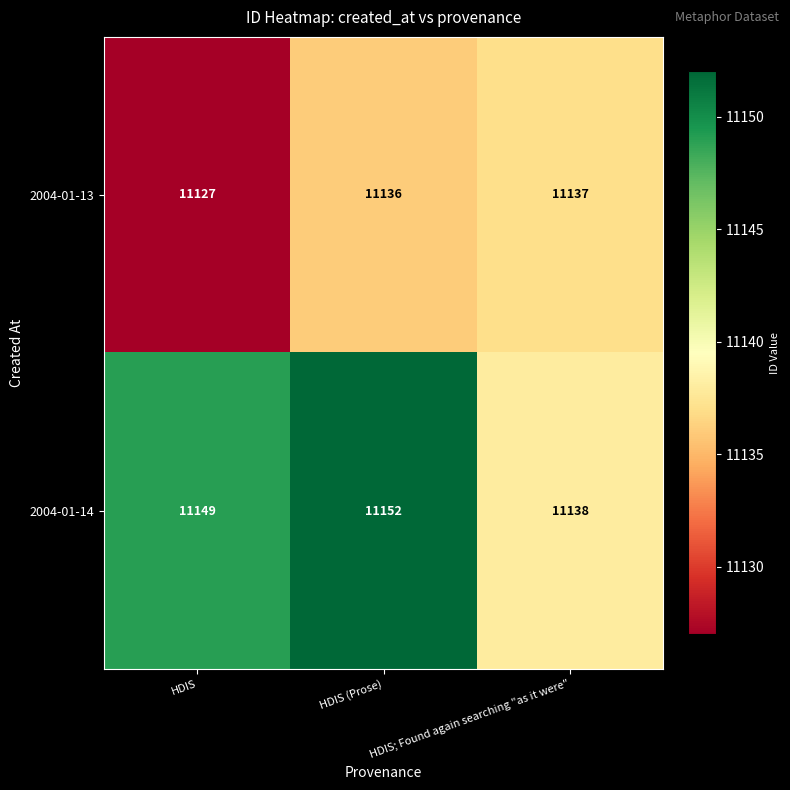

What is the average value of the 2004-01-14 series?

11146